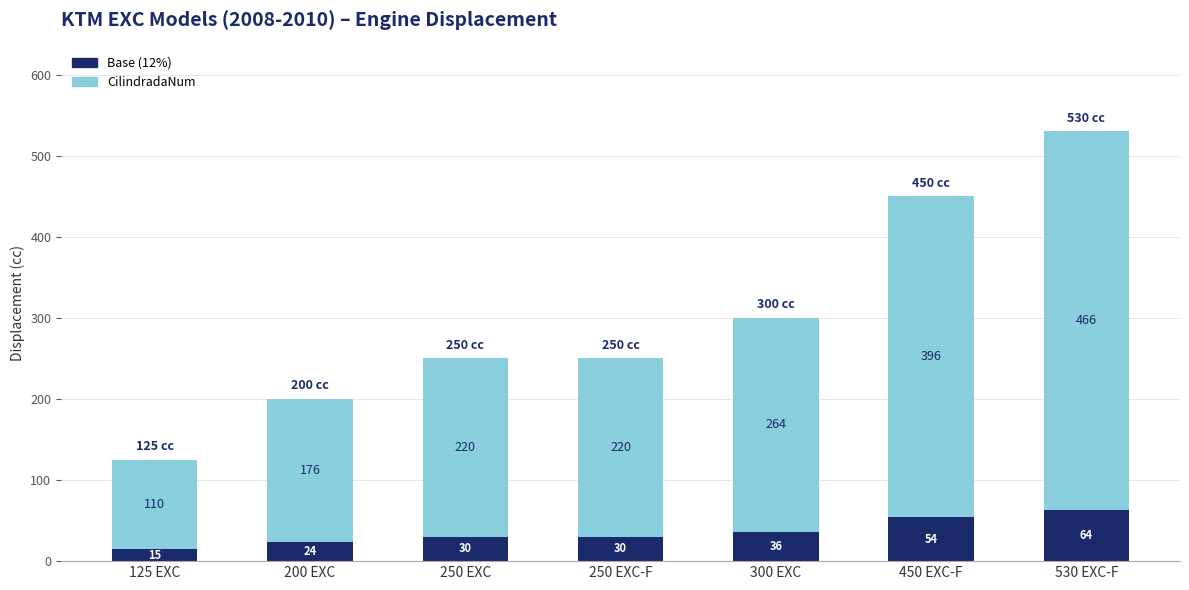

How many data points in Base (12%) are less than 30?

2